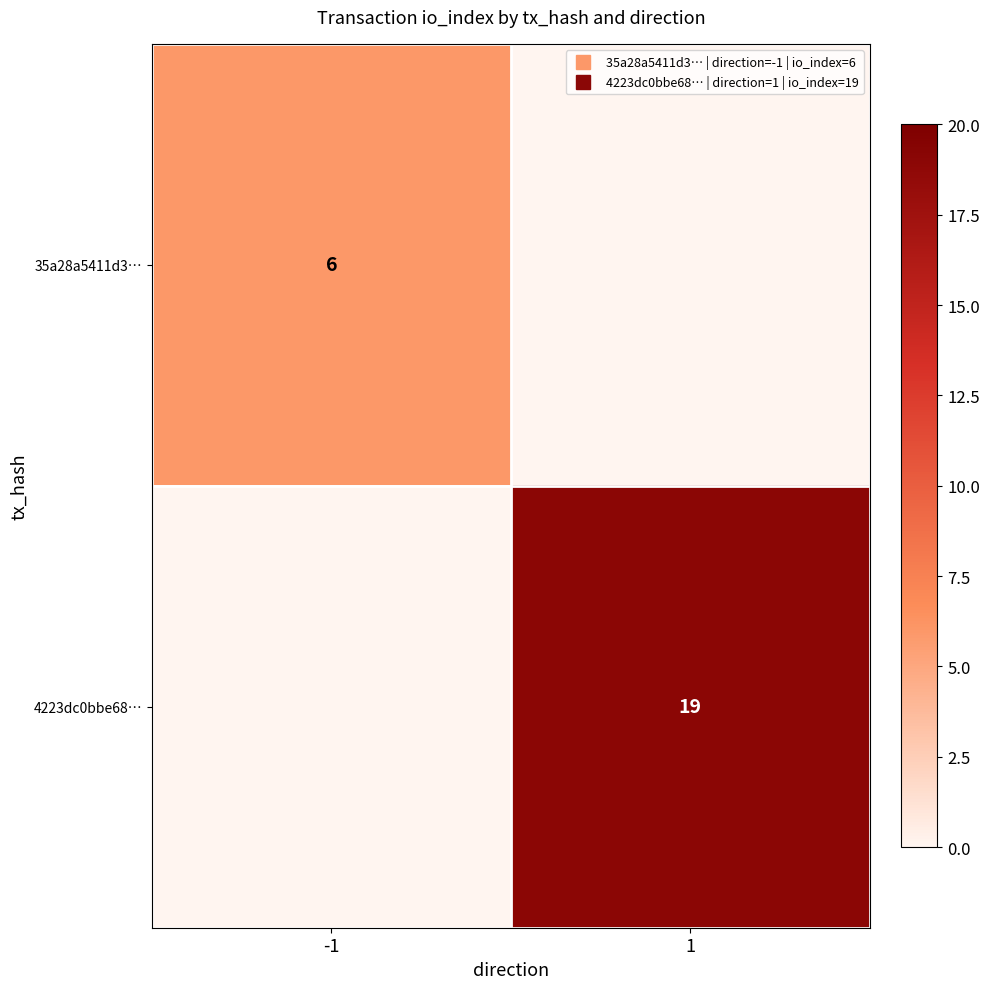

List the series in order of their overall mean, lowest first.

35a28a5411d3…, 4223dc0bbe68…